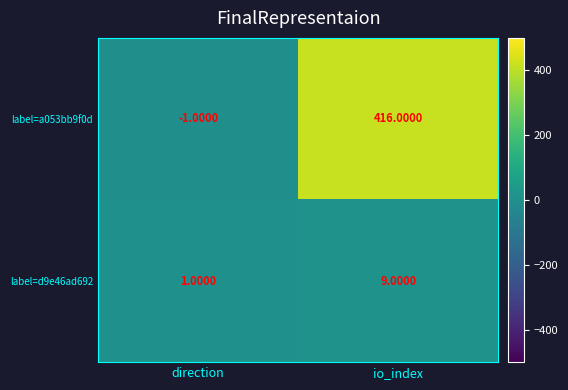

Which category has the lowest value across all series?

direction